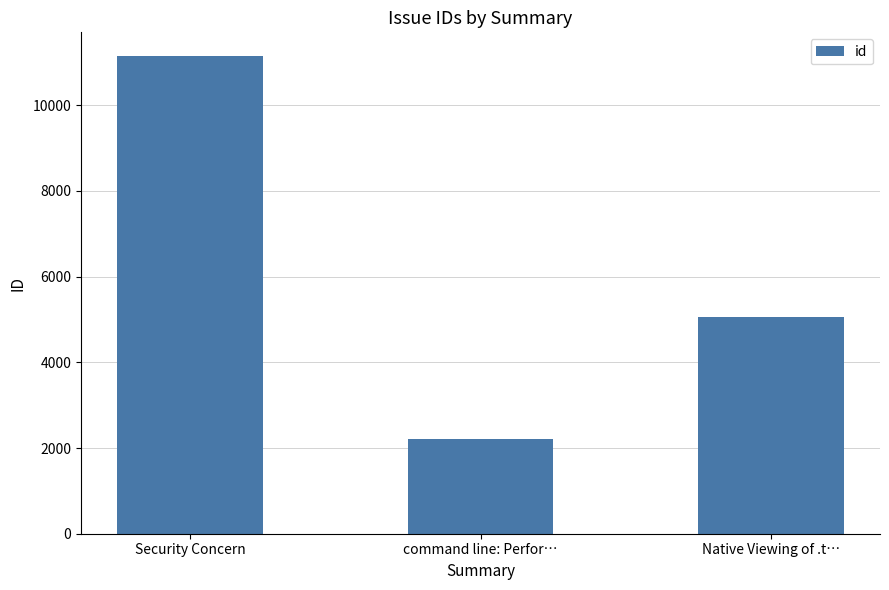

List the labels in order of value, smallest first.

command line: Perfor…, Native Viewing of .t…, Security Concern